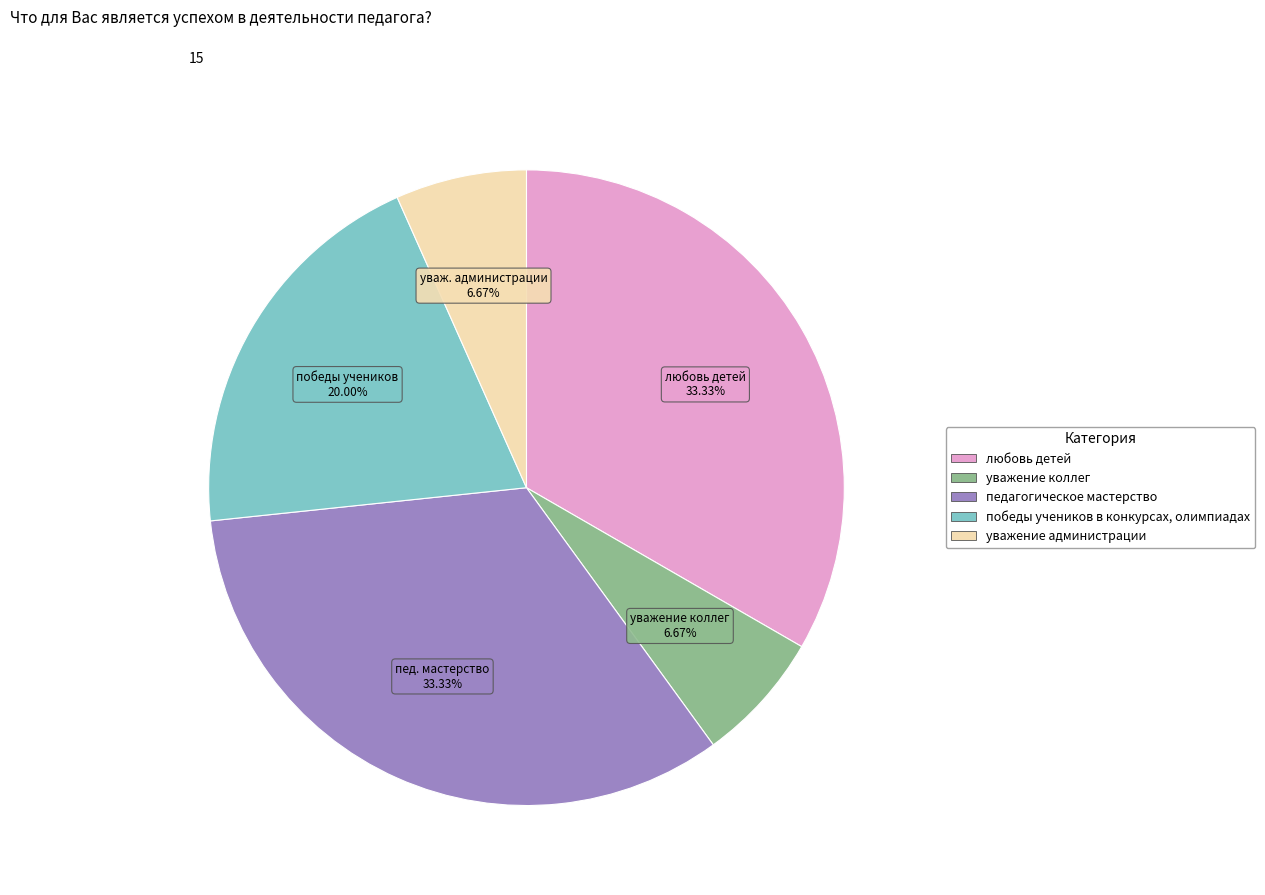

To the nearest percent, what is the combined percentage of победы учеников в конкурсах, олимпиадах and уважение коллег?

27%